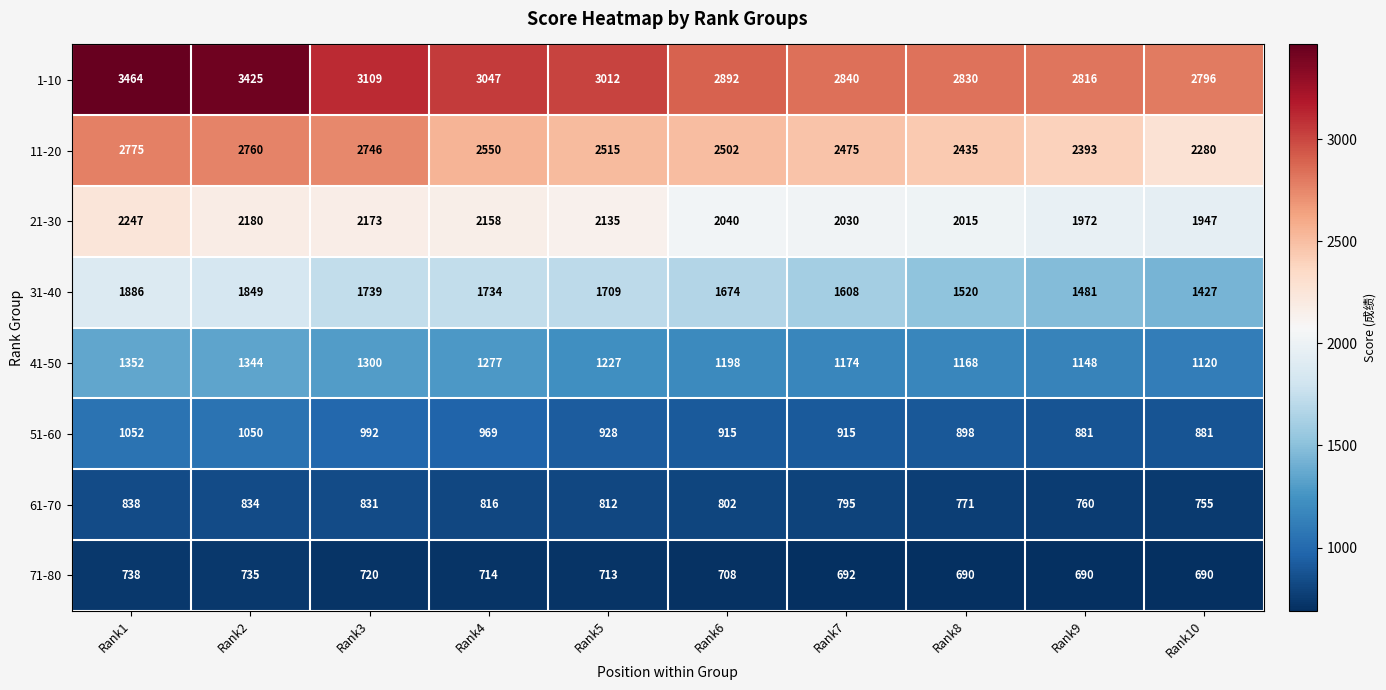

Between Rank4 and Rank10, which series saw the biggest shift?

31-40